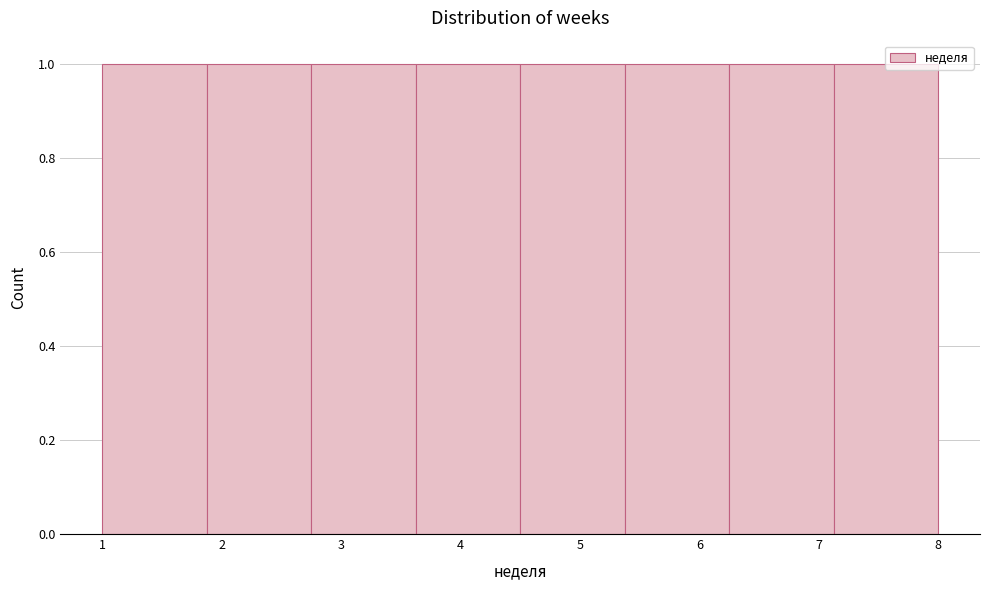

Reading left to right, list every bar in this chart as the range it spans on the x-axis followed by its height. Neither the bar edges nor the heights are printed on the chart, so give them approximately, as read against the axes.

1.0 to 1.9: 1
1.9 to 2.8: 1
2.8 to 3.6: 1
3.6 to 4.5: 1
4.5 to 5.4: 1
5.4 to 6.3: 1
6.3 to 7.1: 1
7.1 to 8.0: 1